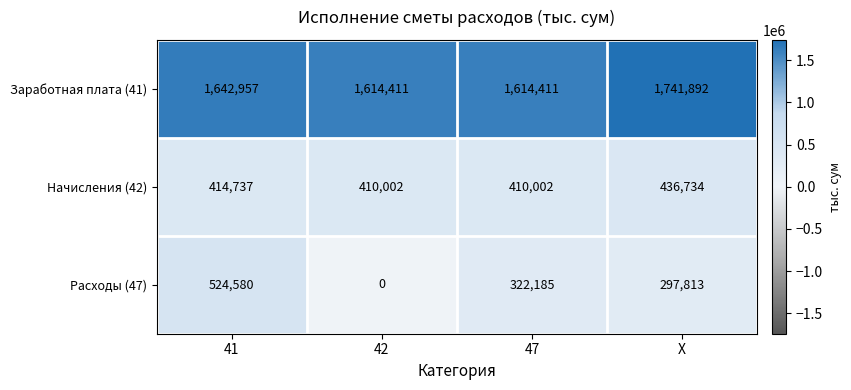

Which category has the lowest value across all series?

42